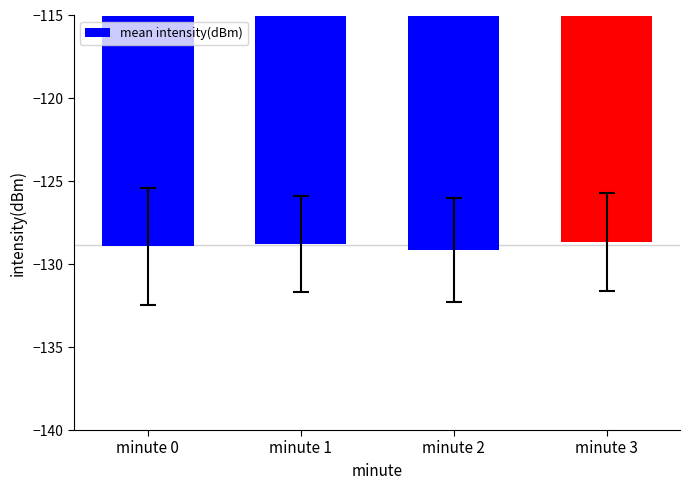

Is it true that the value at minute 0 is -80.4?

False